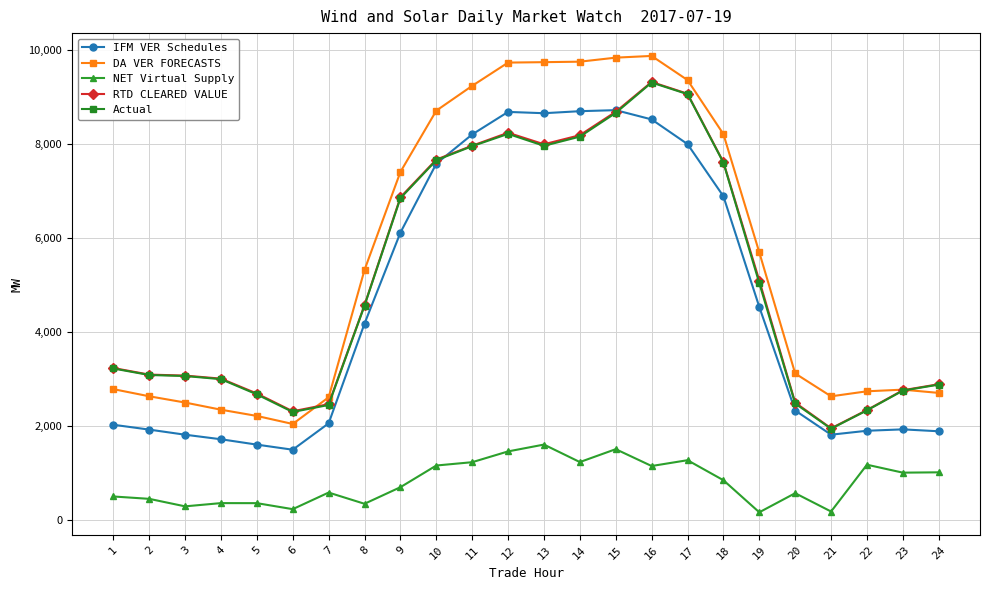

What is the difference between the second highest and second lowest values in the IFM VER Schedules series?

7096.3